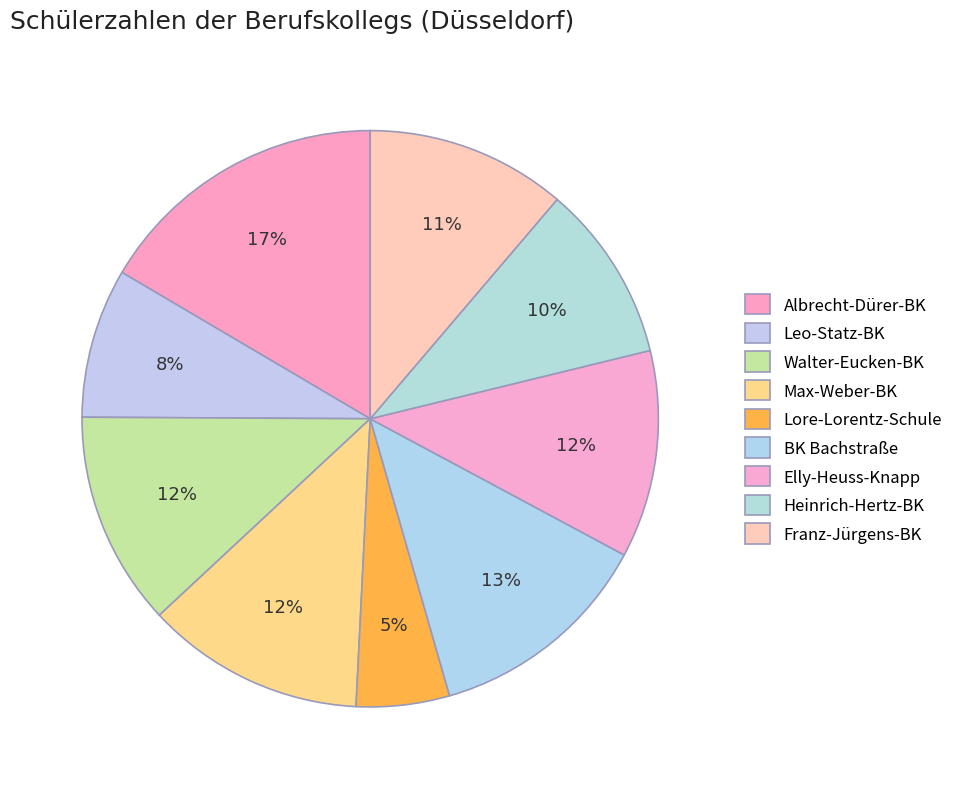

To the nearest percent, what portion does Elly-Heuss-Knapp represent?

12%